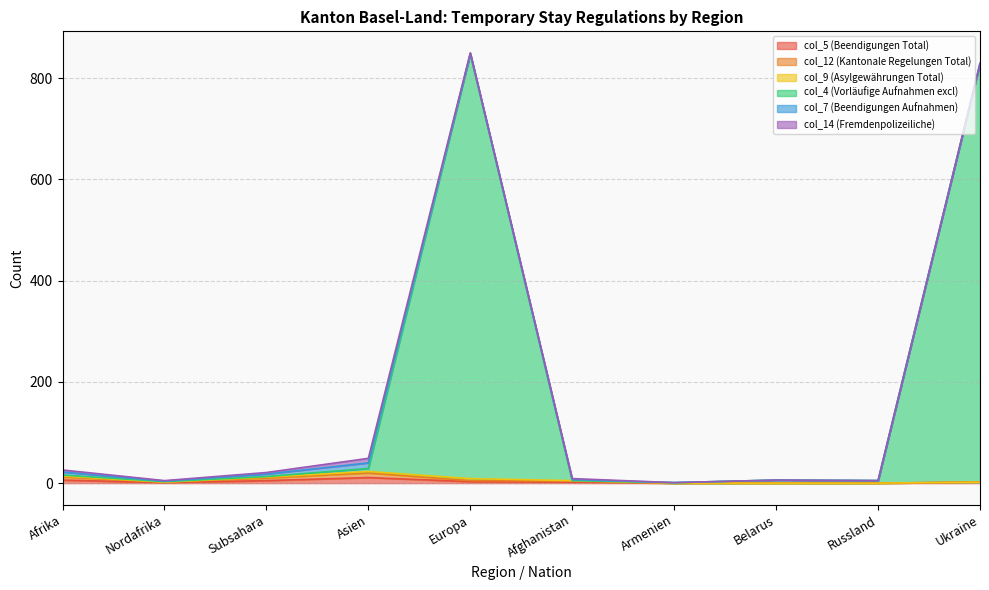

Where is the first local maximum for col_4 (Vorläufige Aufnahmen excl)?

Europa